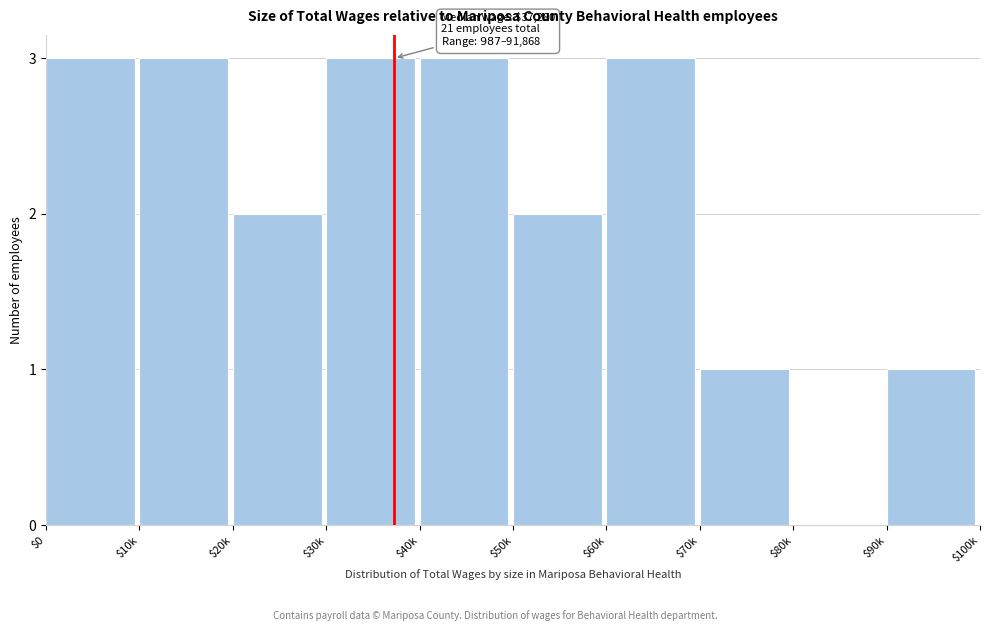

Is it true that the value at $20k is 2?

True